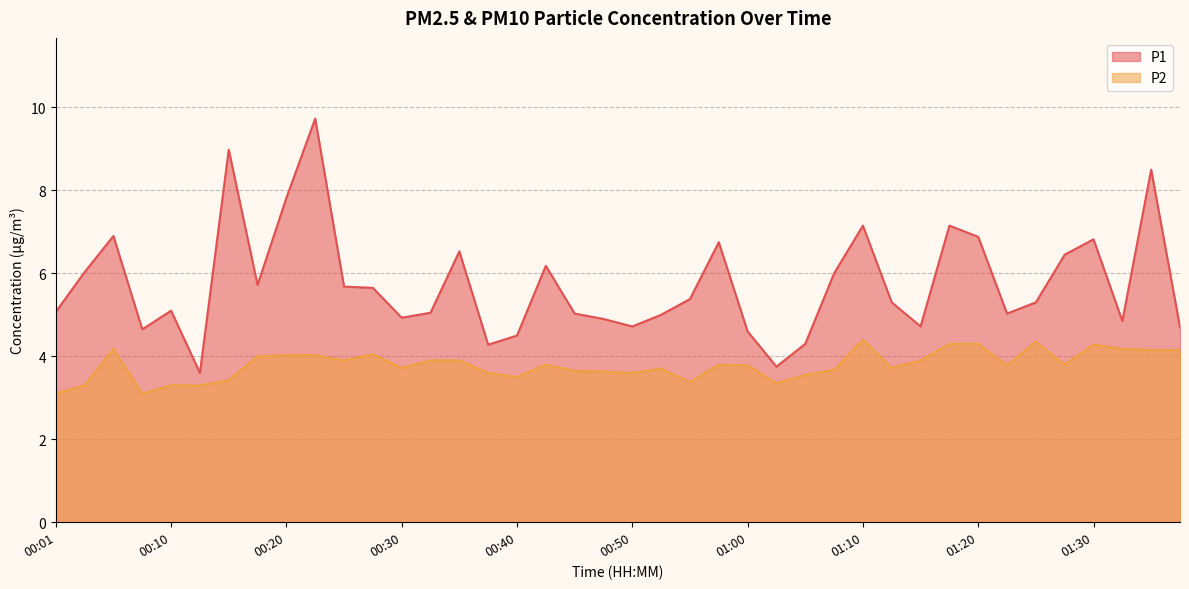

List the series in order of their peak value, highest first.

P1, P2